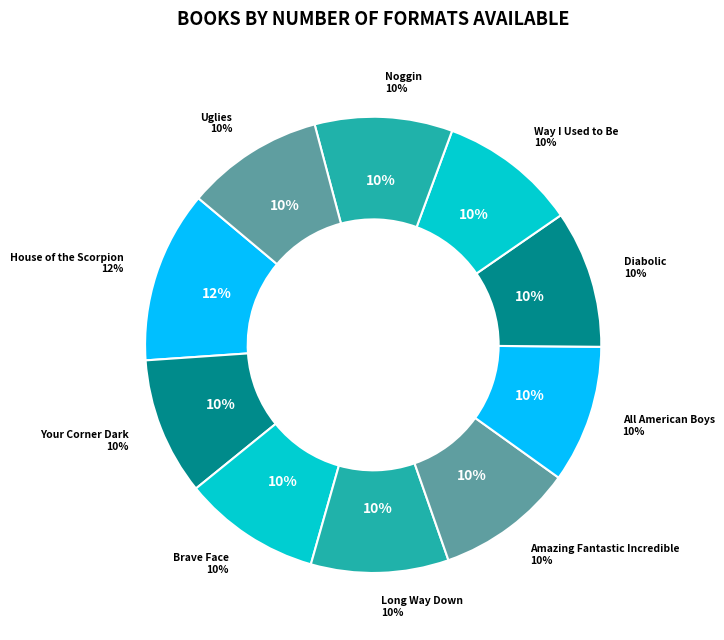

What is the largest slice in the pie chart?

House of the Scorpion